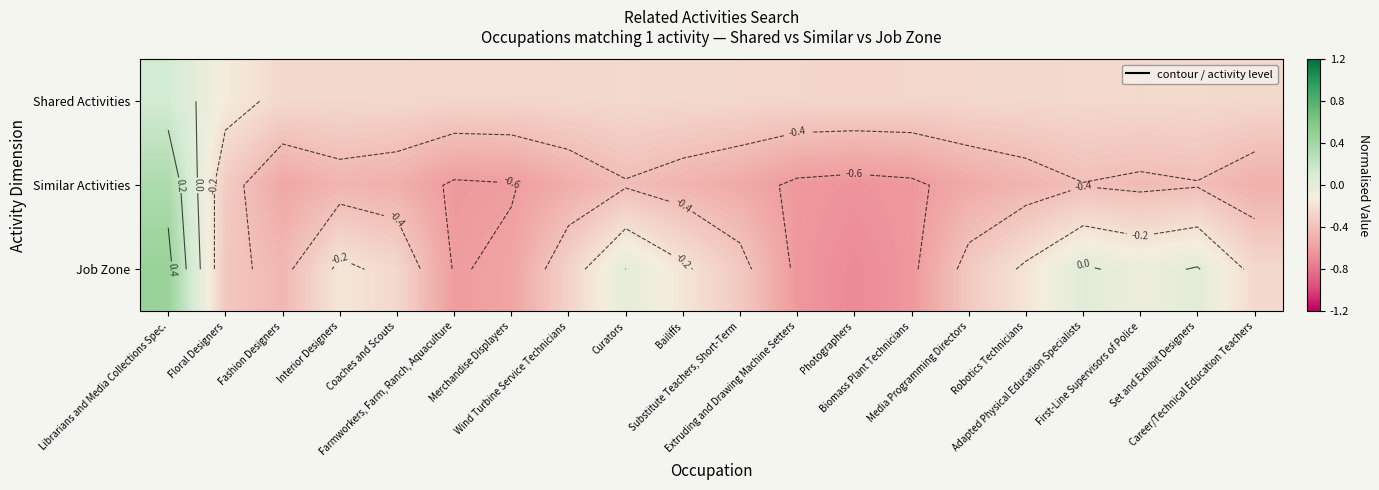

What is the sum of all Similar Activities values?

-9.3